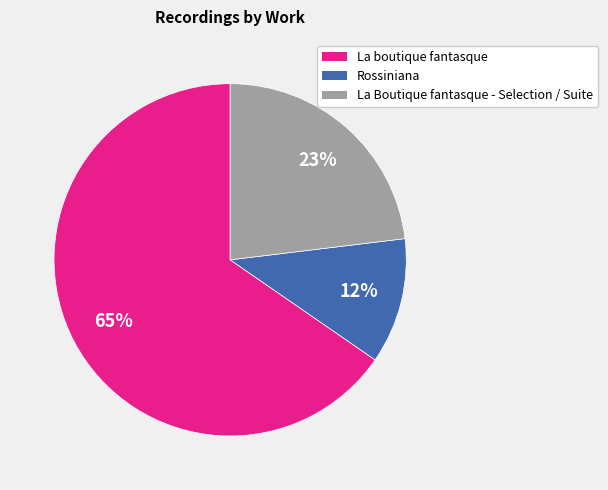

To the nearest percent, what is the average slice percentage?

33%